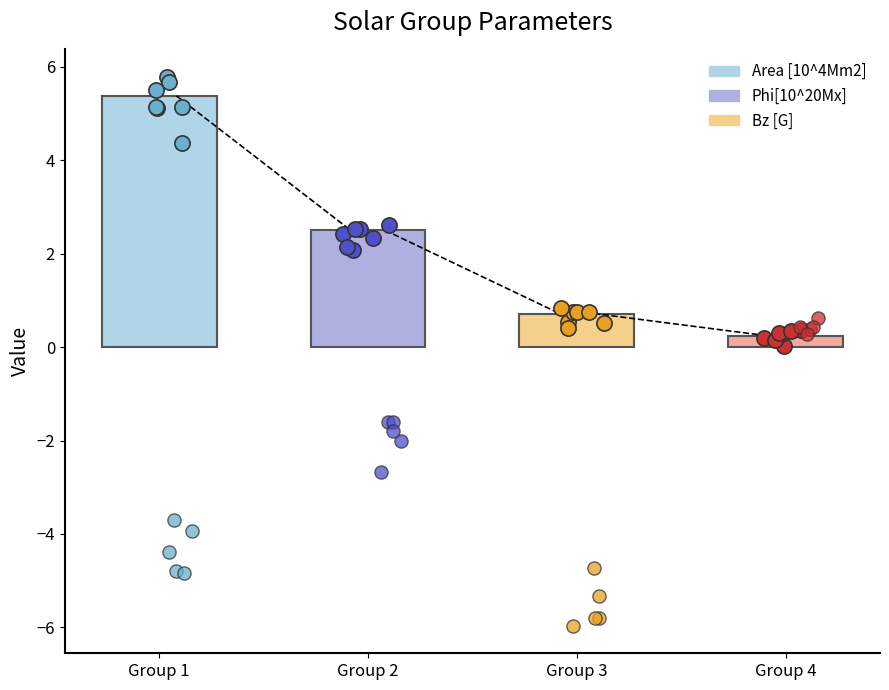

What is the change in value from Group 1 to Group 4?

-5.1